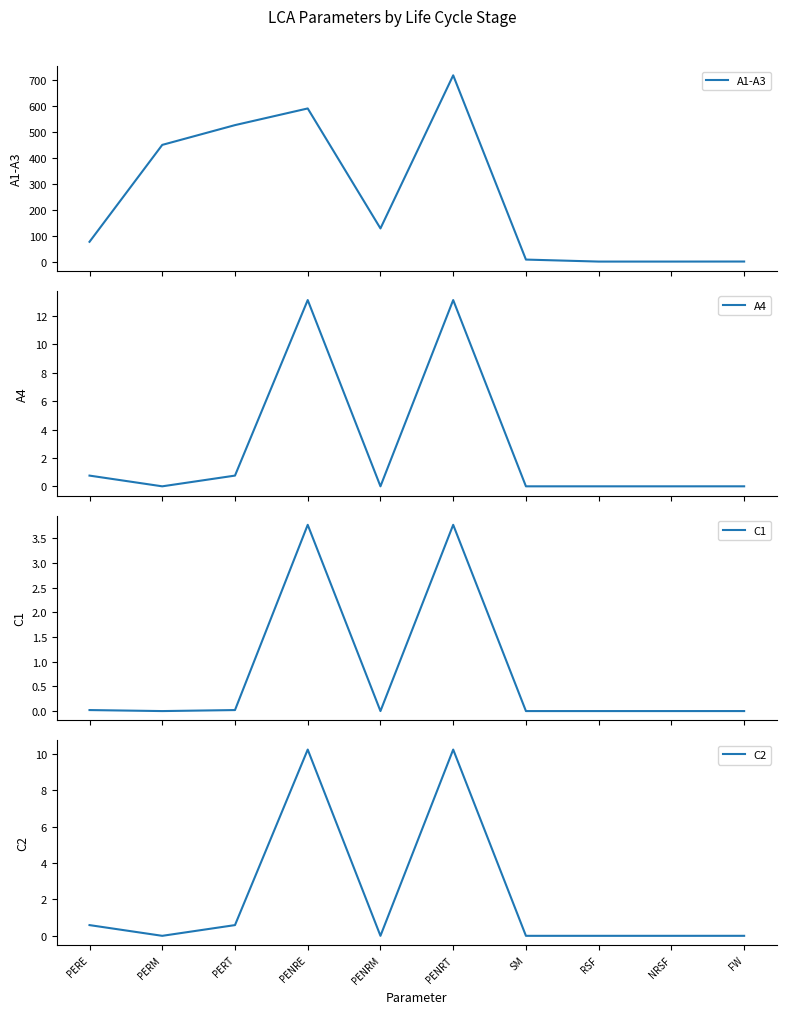

How many distinct data groups are displayed?

4